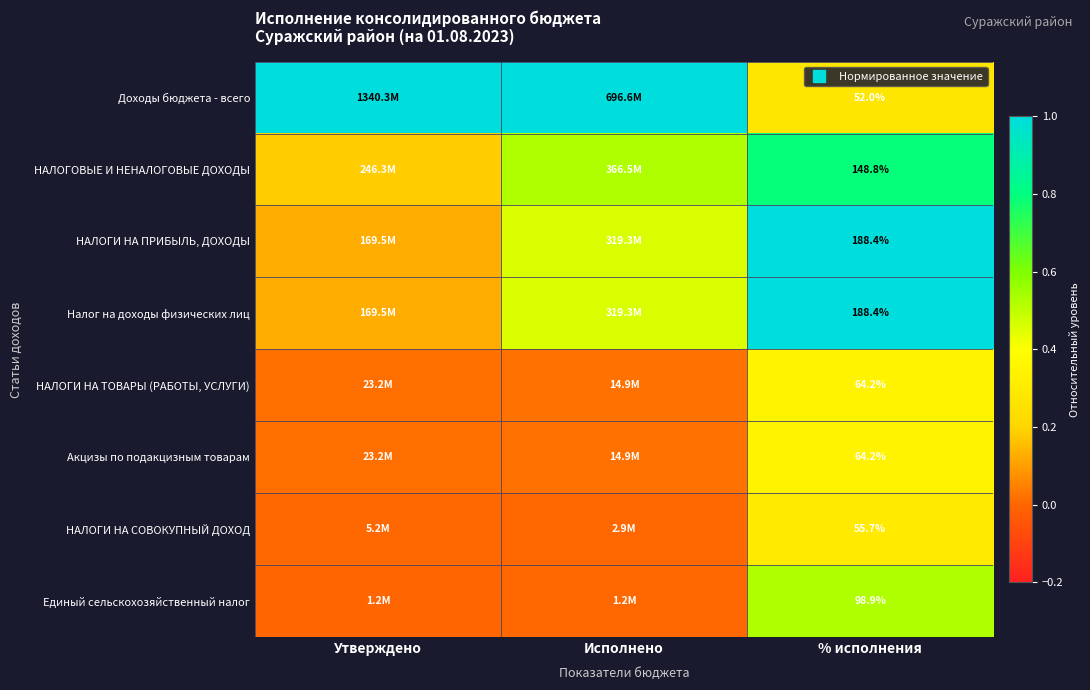

Is it true that Доходы бюджета - всего equals 0.4 at % исполнения?

False